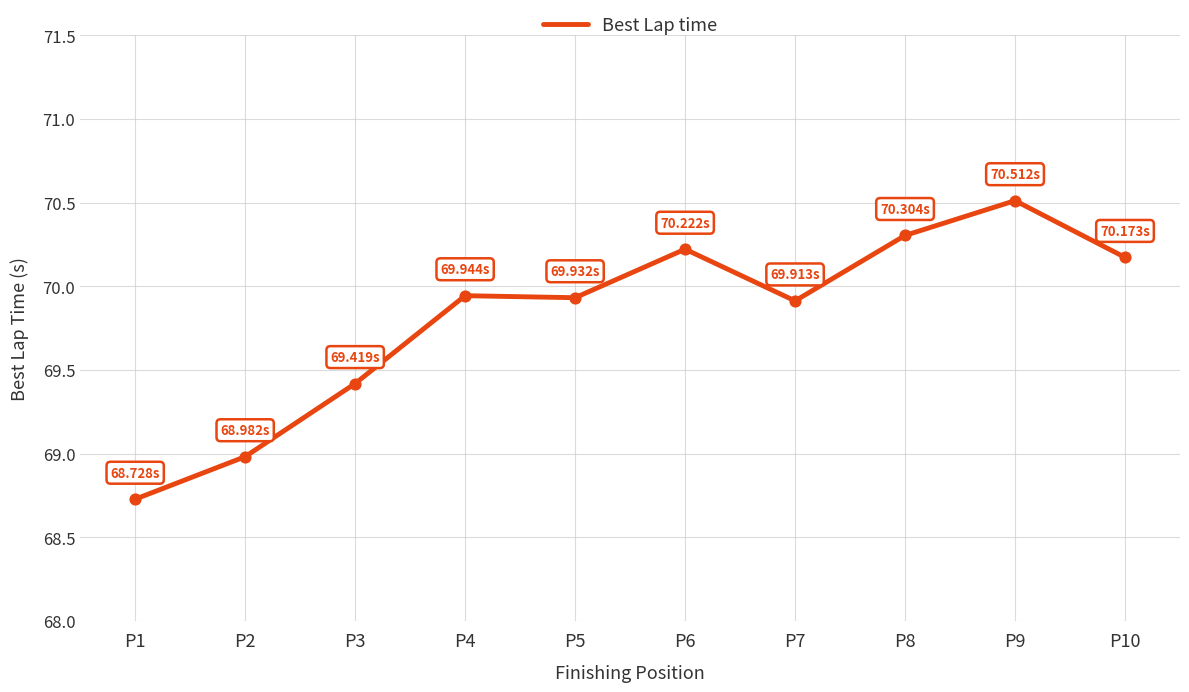

Approximately how many times larger is the value at P4 compared to P10?

1.0